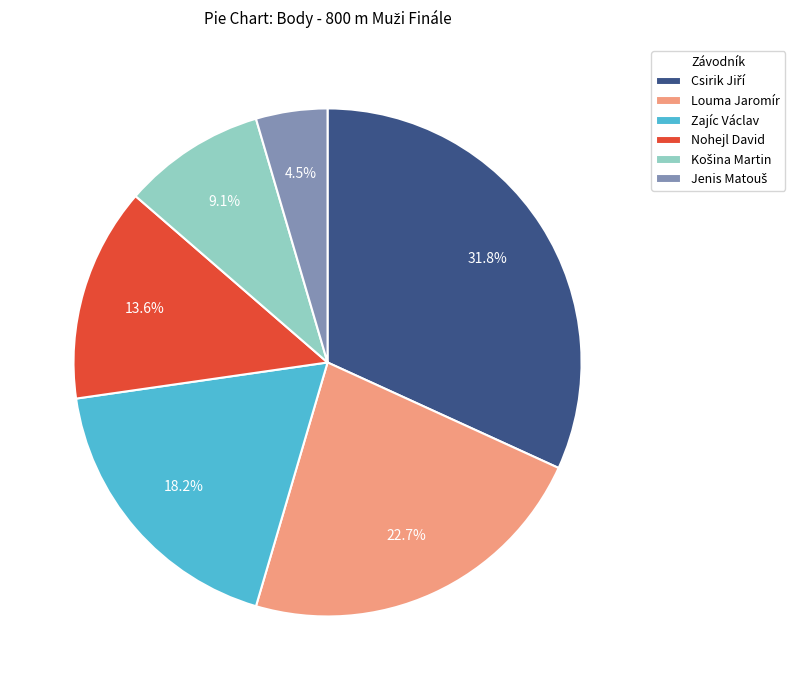

Is there a majority slice in this chart?

No